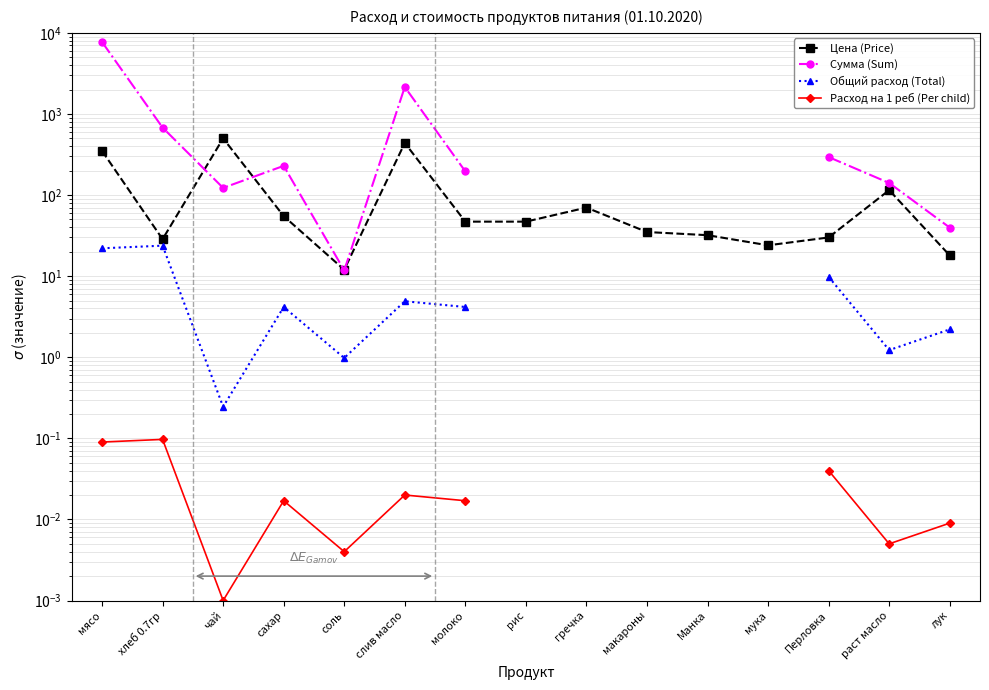

Is this an area chart (filled region under the line)?

No